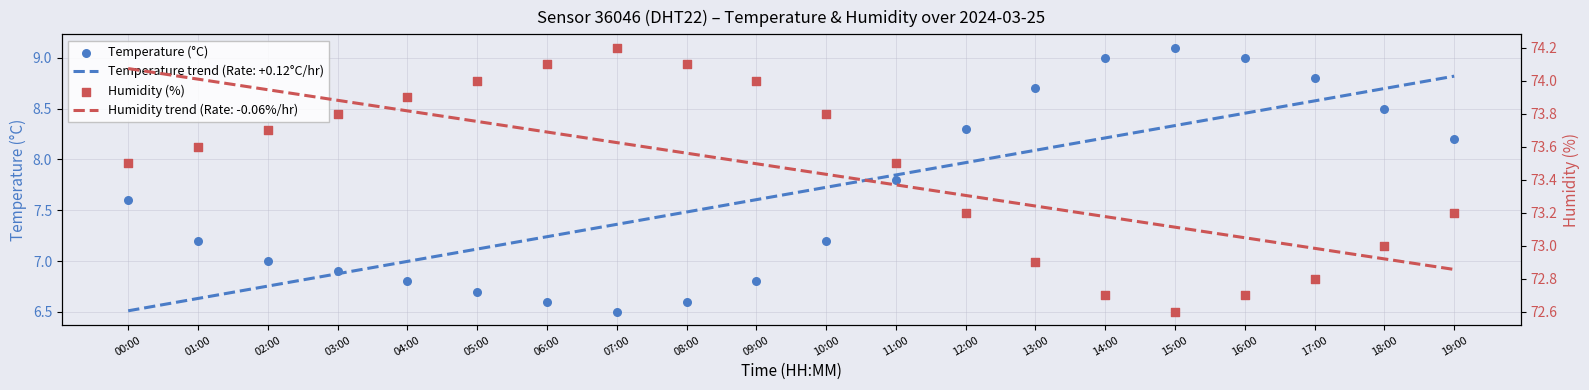

Is the value of Temperature (°C) at 15:00 greater than the value of Humidity (%) at 09:00?

No